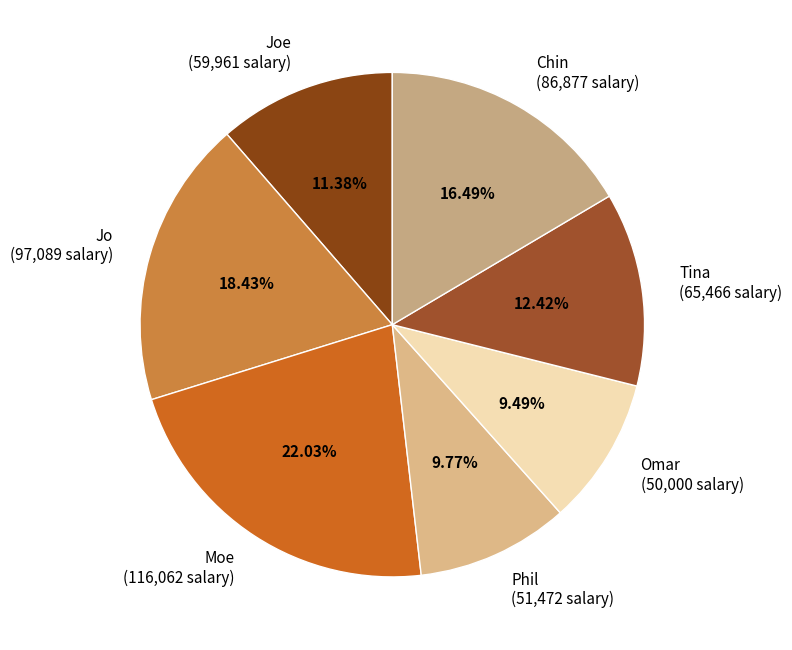

Is the sum of Moe (116,062 salary) and Joe (59,961 salary) greater than half?

No